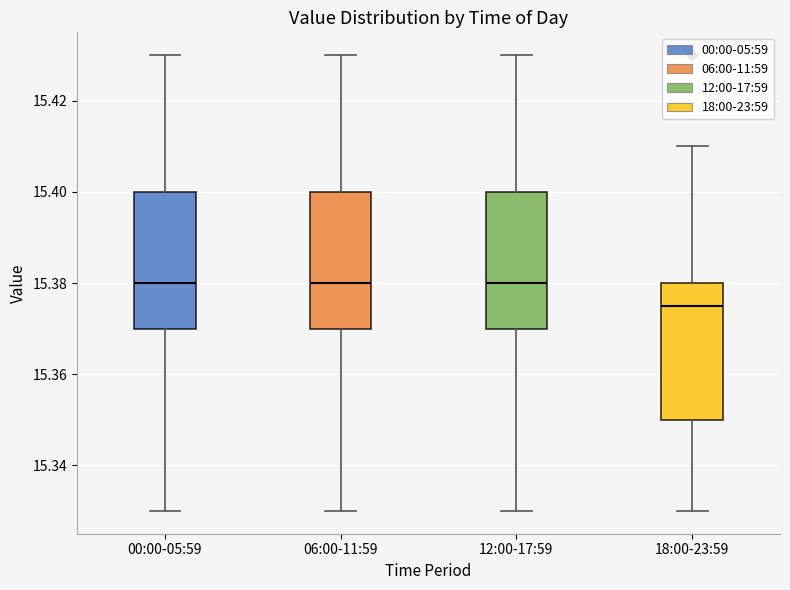

Where does the upper whisker of the box for 18:00-23:59 end on the y-axis? The values are not printed on the chart, so give them approximately, as read against the axis.

15.410